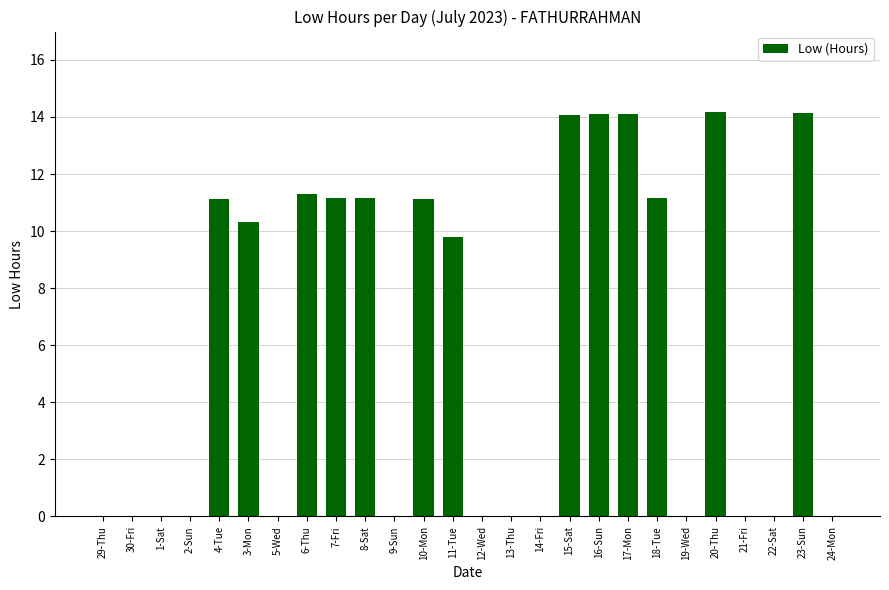

What is the change in value from 10-Mon to 12-Wed?

-11.1